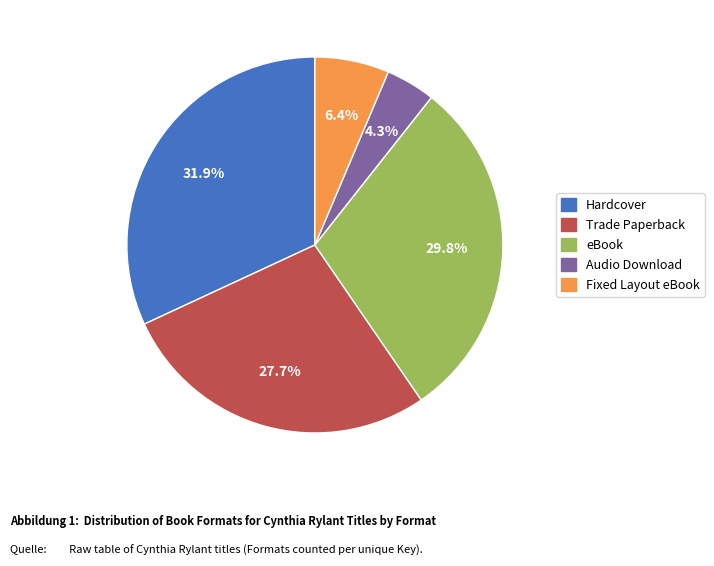

Is it true that Hardcover is 22% of the pie?

False